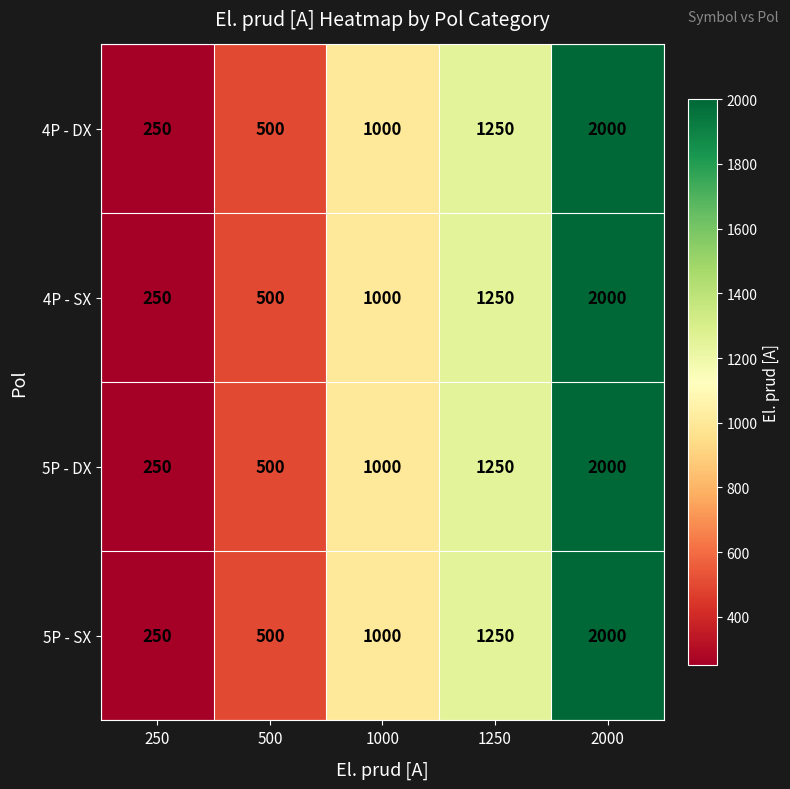

Which label corresponds to the smallest value in the chart?

250